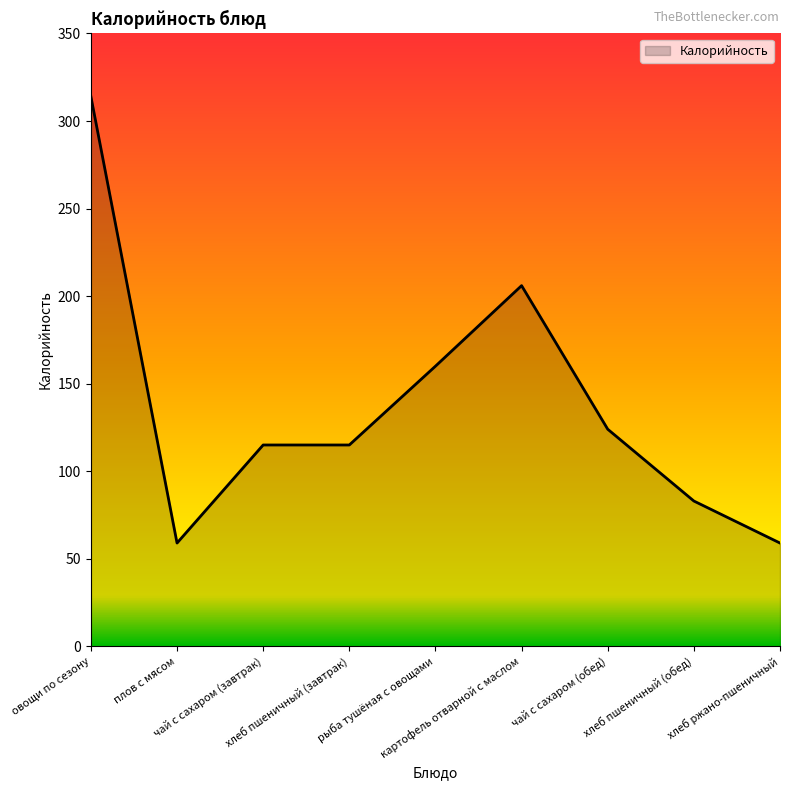

Reading left to right, what are all the values shown in this chart?

овощи по сезону=314	плов с мясом=59	чай с сахаром (завтрак)=115	хлеб пшеничный (завтрак)=115	рыба тушёная с овощами=160	картофель отварной с маслом=206	чай с сахаром (обед)=124	хлеб пшеничный (обед)=83	хлеб ржано-пшеничный=59